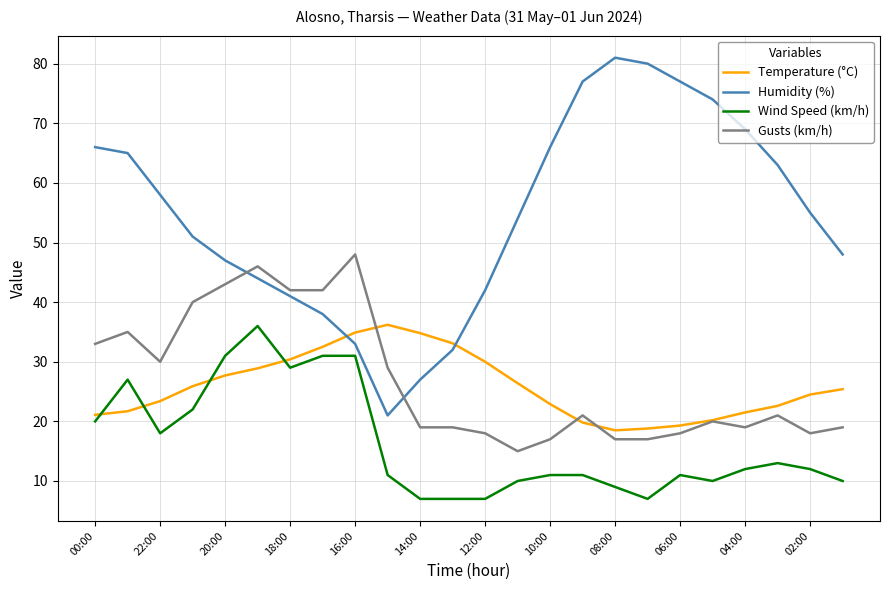

Which series has the largest total across all categories?

Humidity (%)